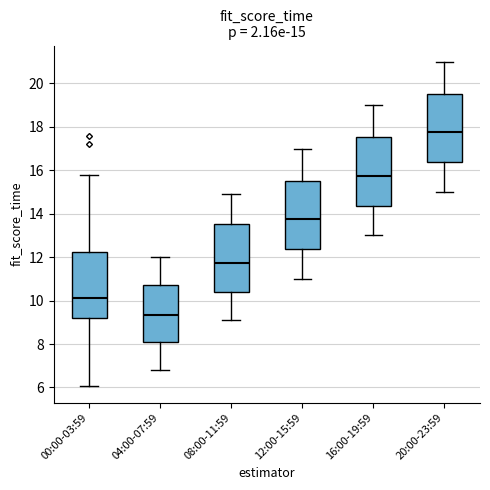

Which box has the highest median line?

20:00-23:59